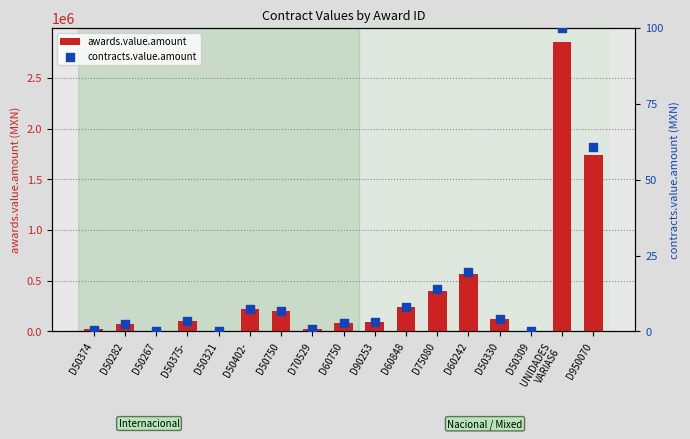

What are all the series names shown in the legend?

awards.value.amount, contracts.value.amount